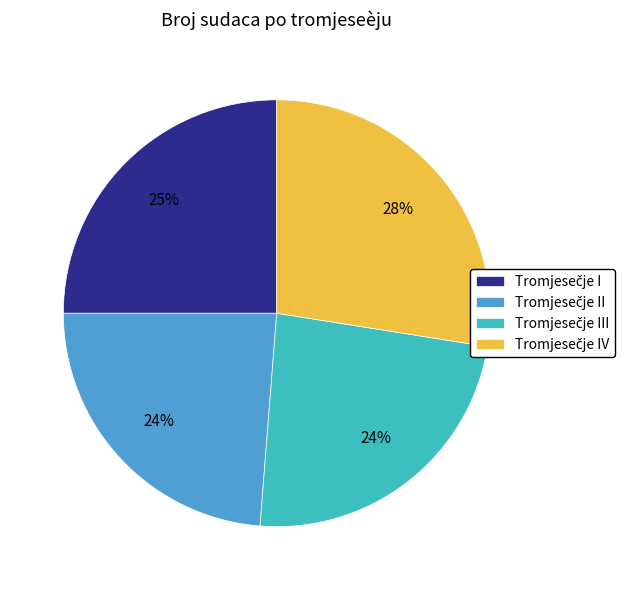

Does any single category account for the majority?

No